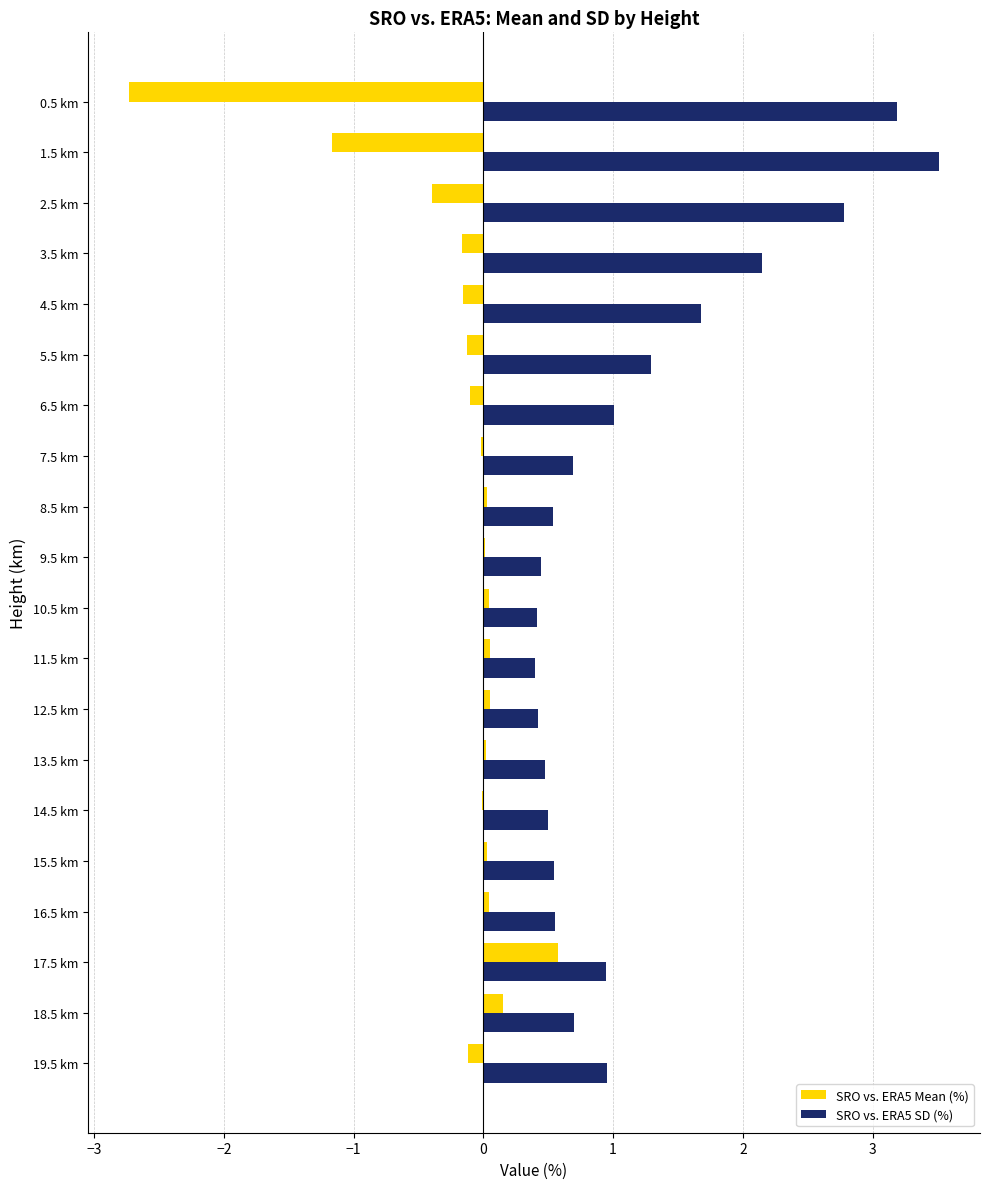

Which series has the largest total across all categories?

SRO vs. ERA5 SD (%)